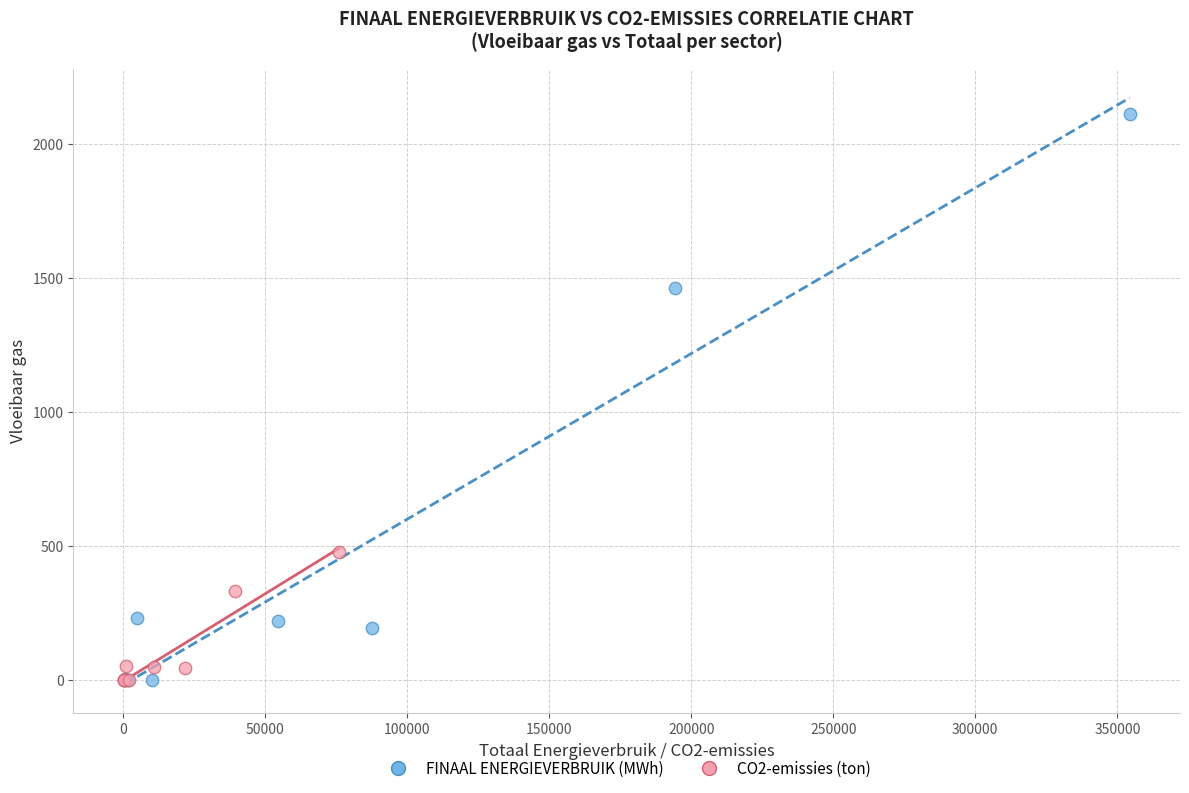

What are all the series names shown in the legend?

FINAAL ENERGIEVERBRUIK (MWh), CO2-emissies (ton)